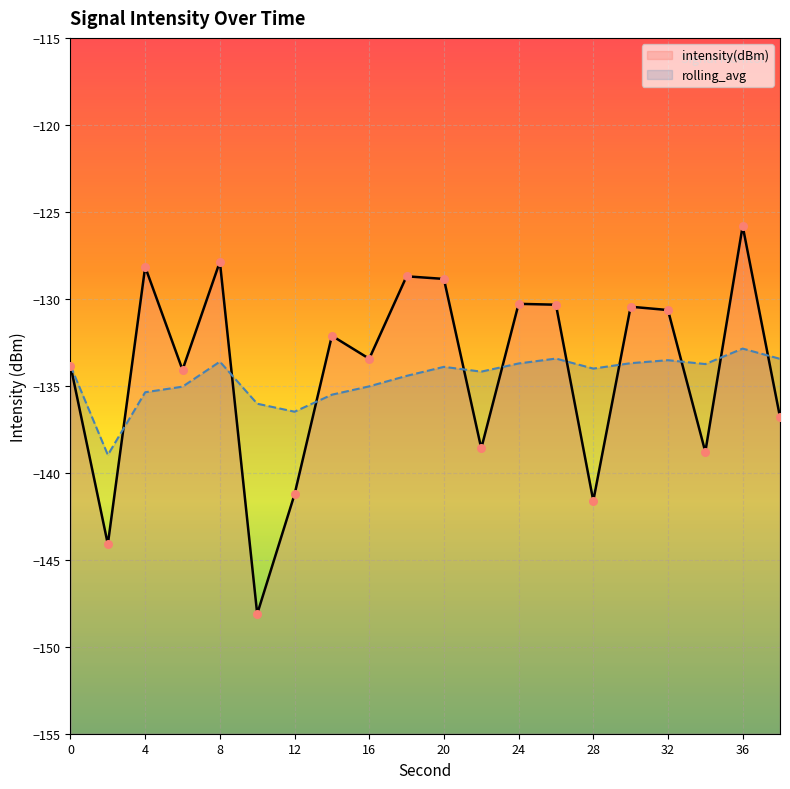

Which series reaches the minimum Y coordinate?

intensity(dBm)